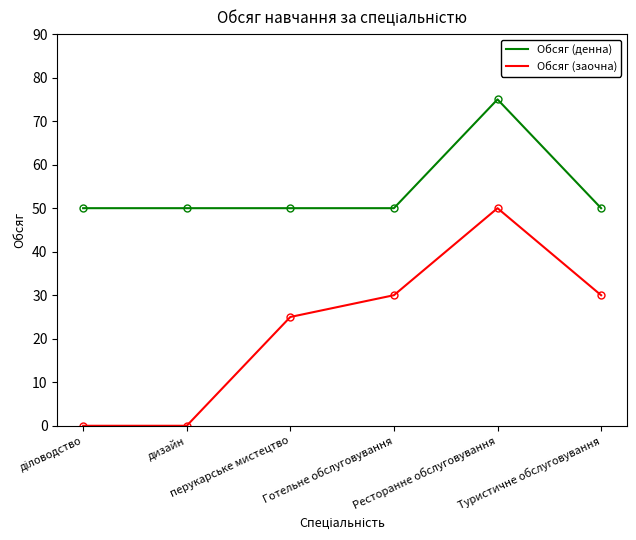

How many lines are shown in the chart?

2